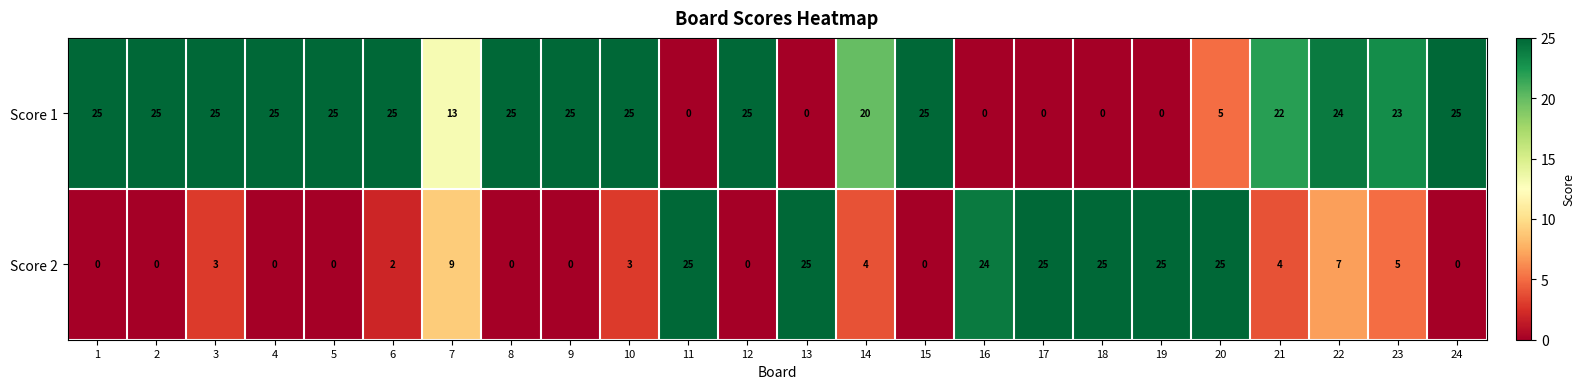

What is the difference between the maximum and minimum values in the Score 1 series?

25